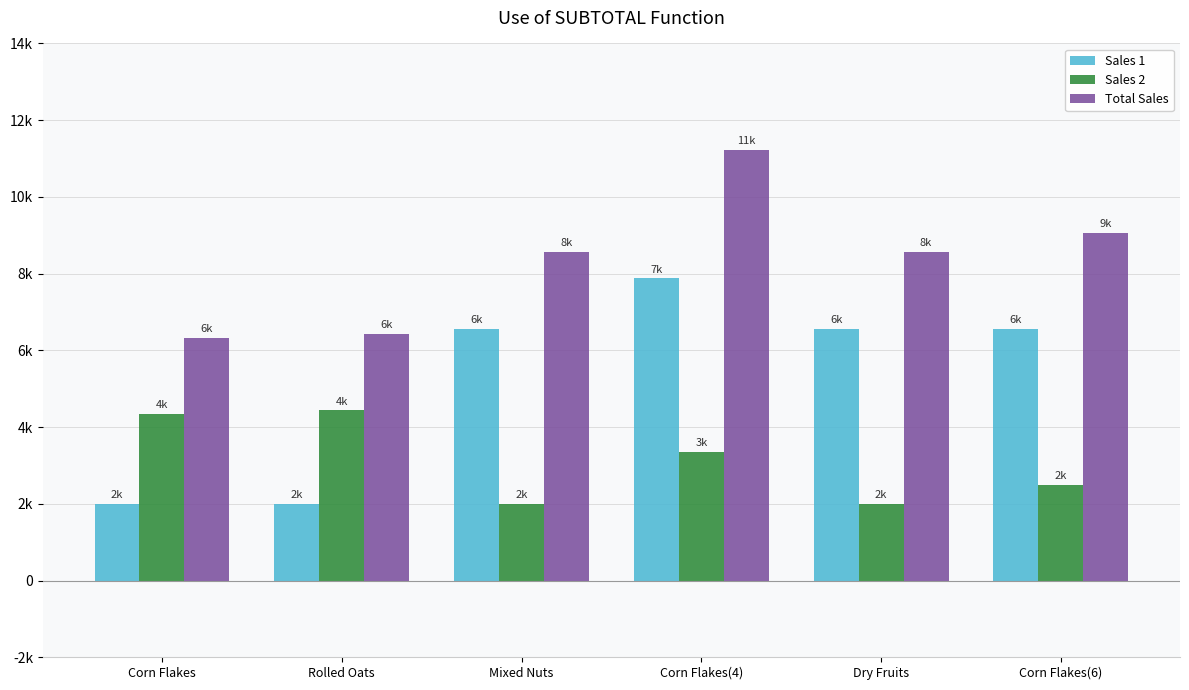

What is the total value across all series at Corn Flakes(4)?

22460